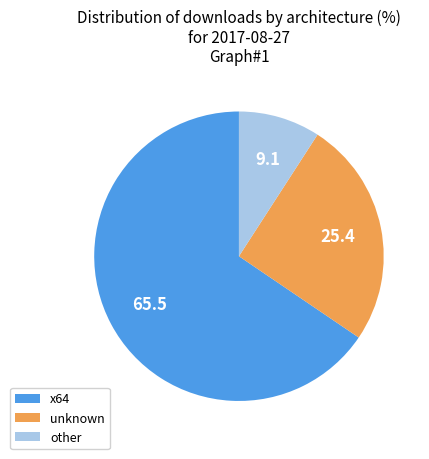

Rank the categories by value from highest to lowest.

x64, unknown, other